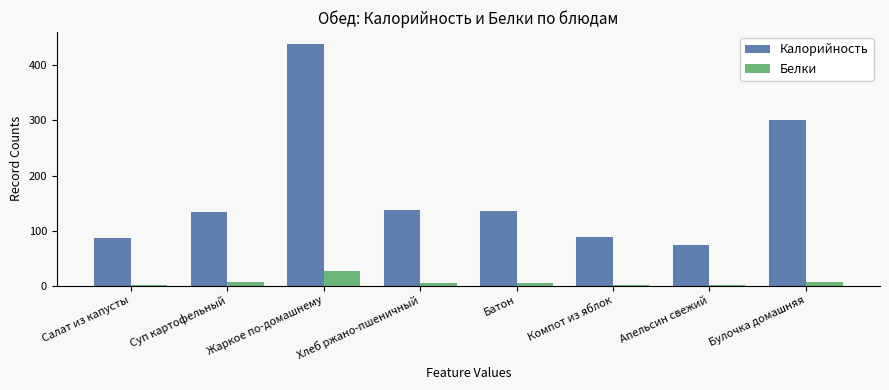

What is the sum of all Калорийность values?

1395.9